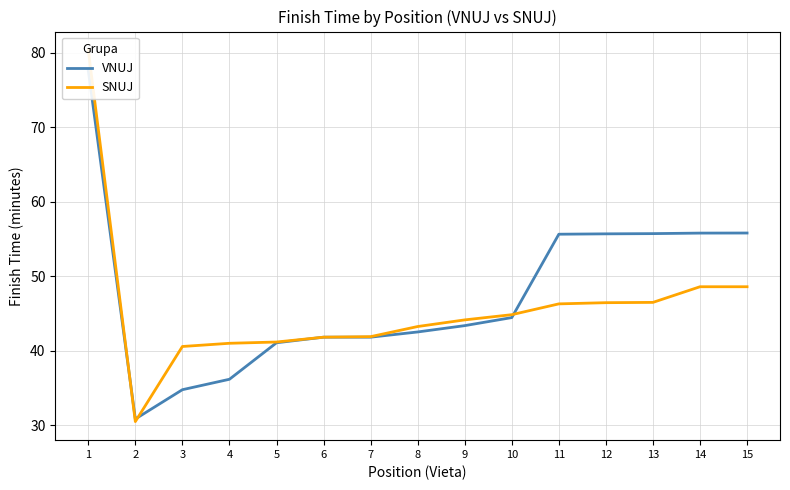

Which series has the widest spread of values?

SNUJ